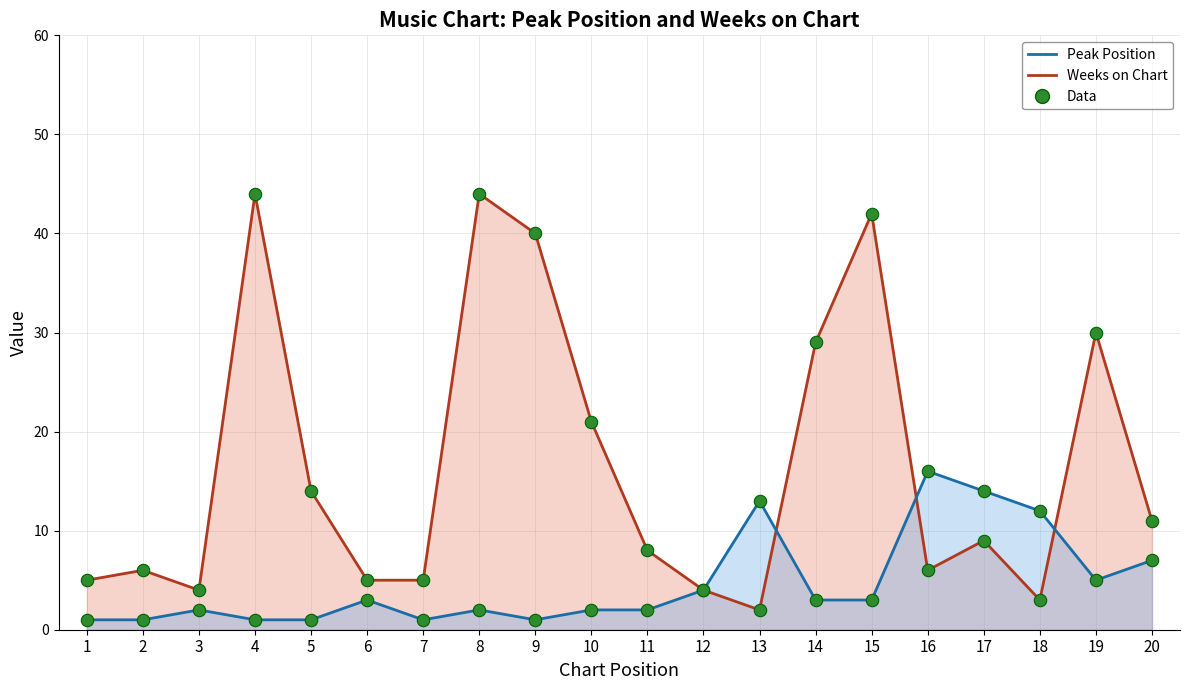

Is the value of Weeks on Chart (data) at 1 greater than the value of Weeks on Chart at 7?

No